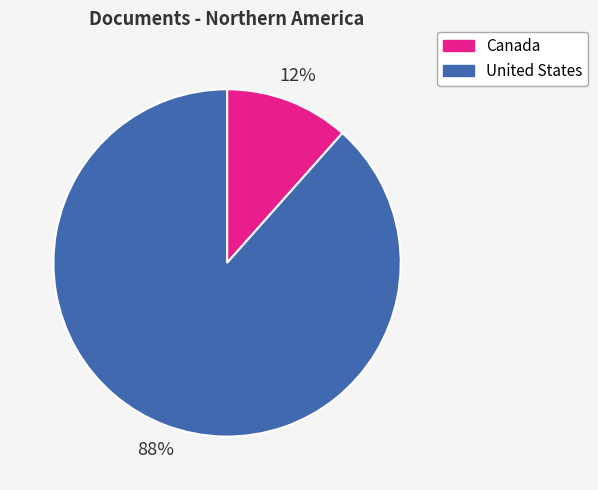

What is the smallest slice in the pie chart?

Canada